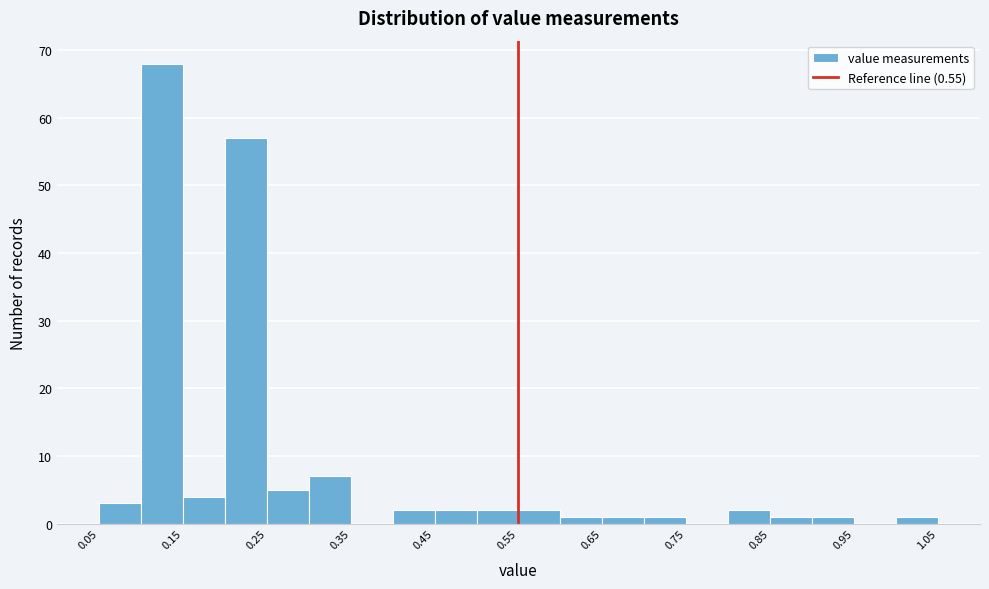

Which range on the x-axis has the tallest bar?

0.10 to 0.15